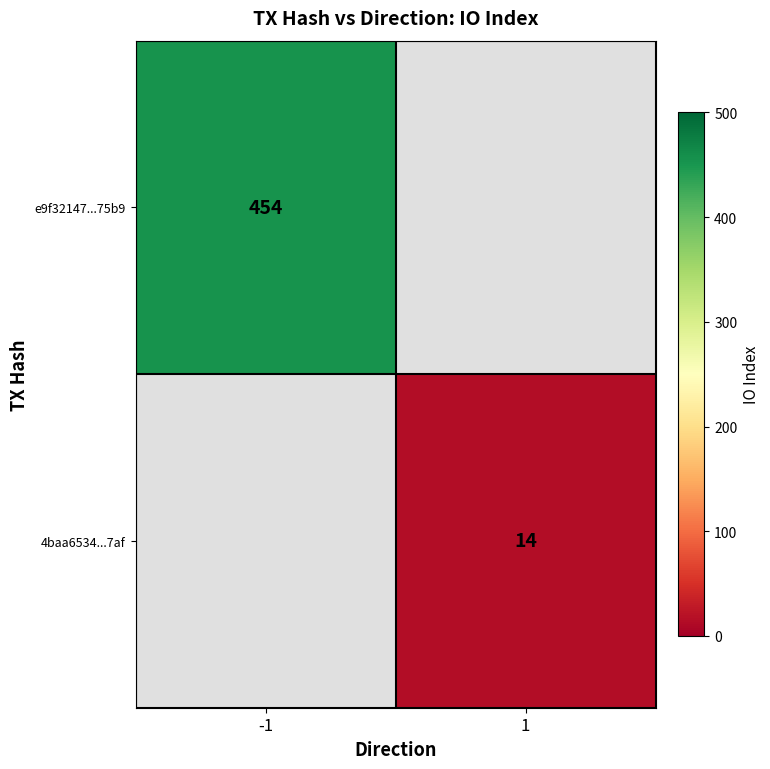

The value of e9f32147...75b9 at -1 is 454. True or false?

True